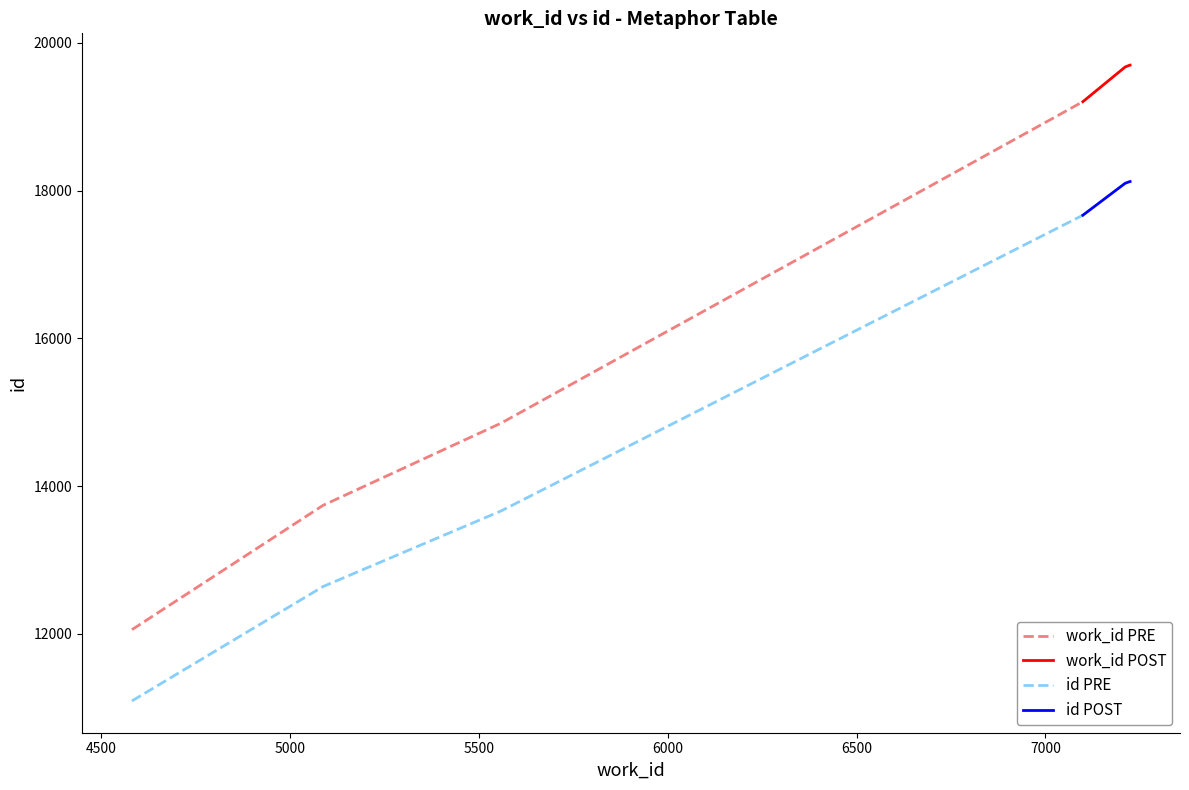

What is the sum of all id POST values?

72009.3